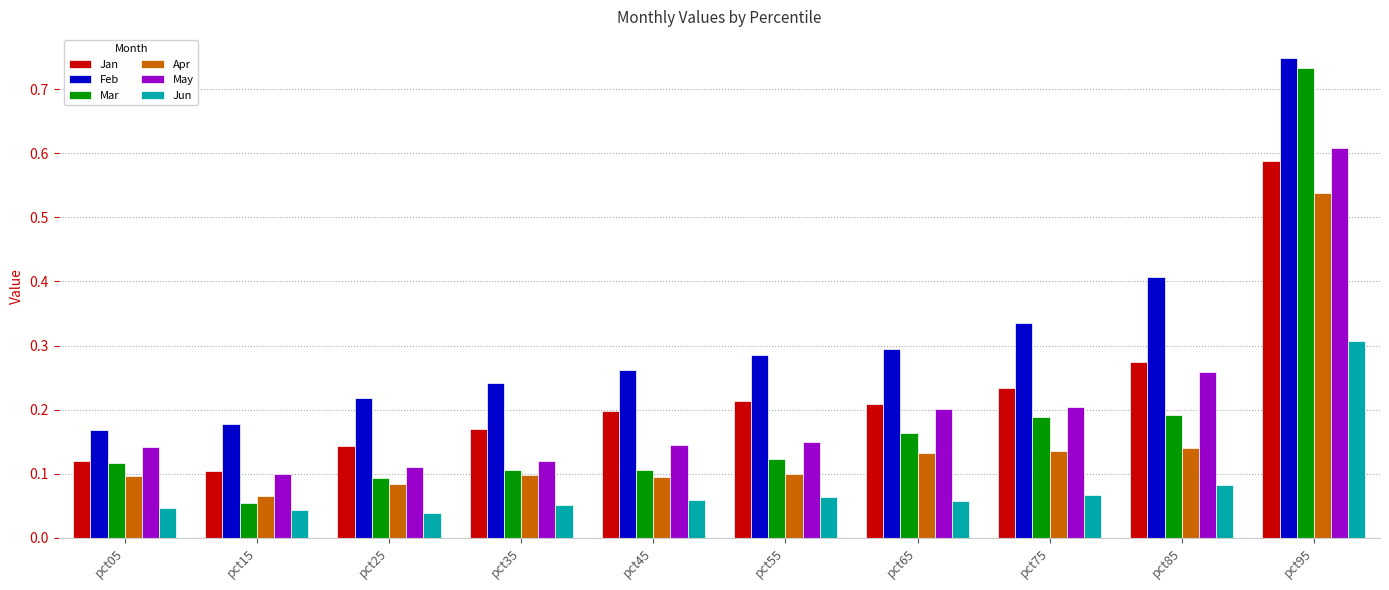

True or false: May has a value of 0.2 at pct45.

False